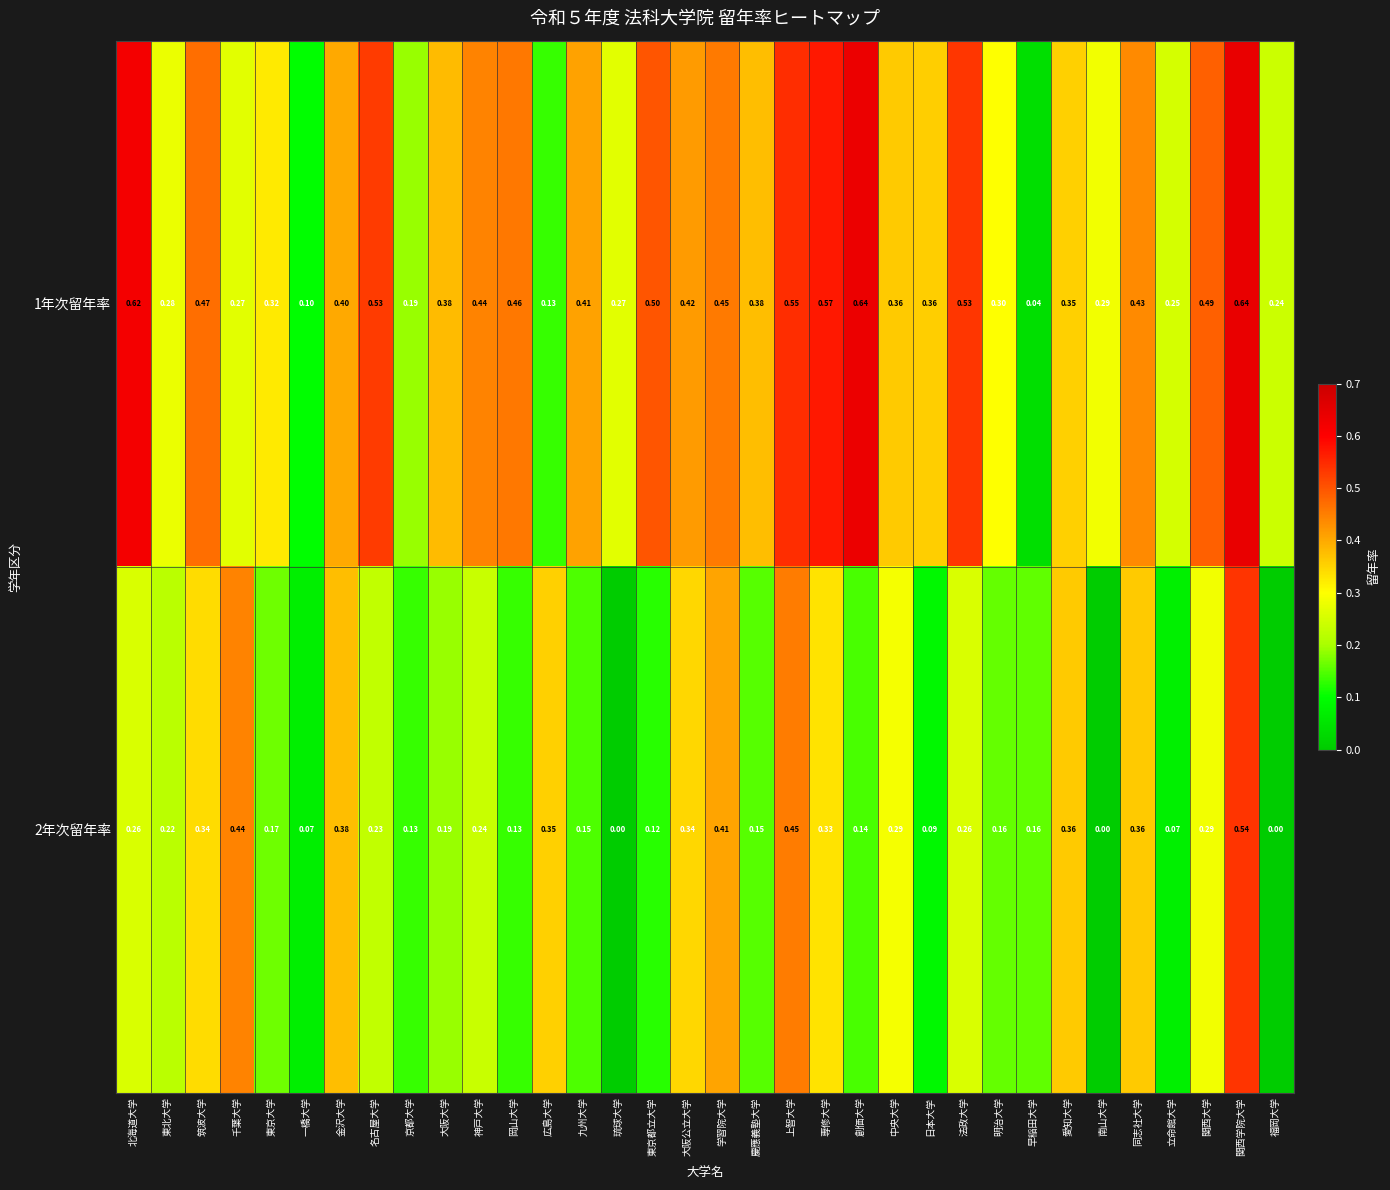

At which category is the sum across all series the highest?

関西学院大学